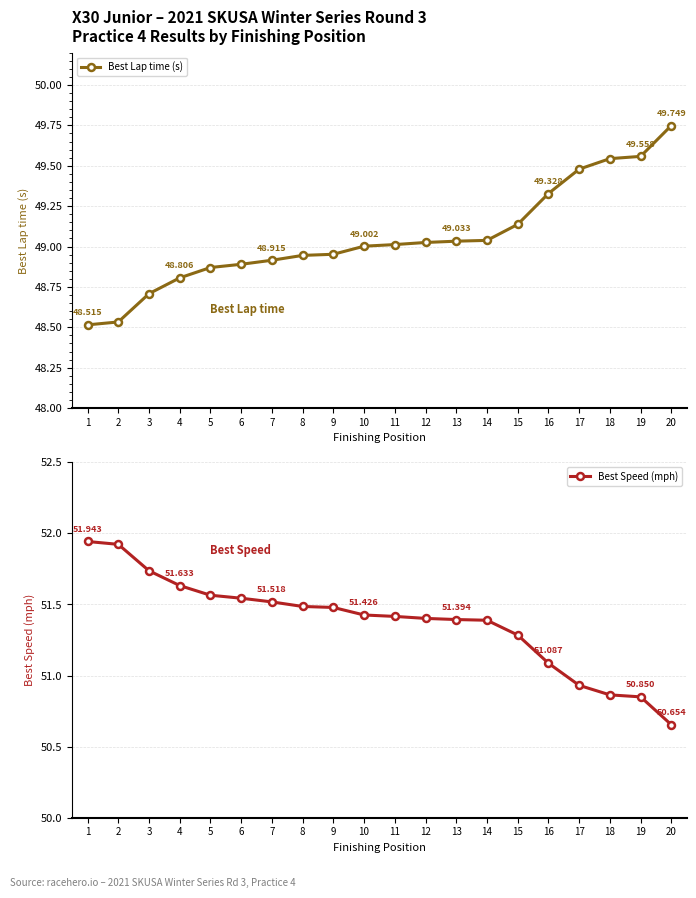

Reading left to right, list all the values displayed in this chart.

Best Lap time (s): 48.5	48.5	48.7	48.8	48.9	48.9	48.9	48.9	49.0	49.0	49.0	49.0	49.0	49.0	49.1	49.3	49.5	49.5	49.6	49.7
Best Speed (mph): 51.9	51.9	51.7	51.6	51.6	51.5	51.5	51.5	51.5	51.4	51.4	51.4	51.4	51.4	51.3	51.1	50.9	50.9	50.9	50.7